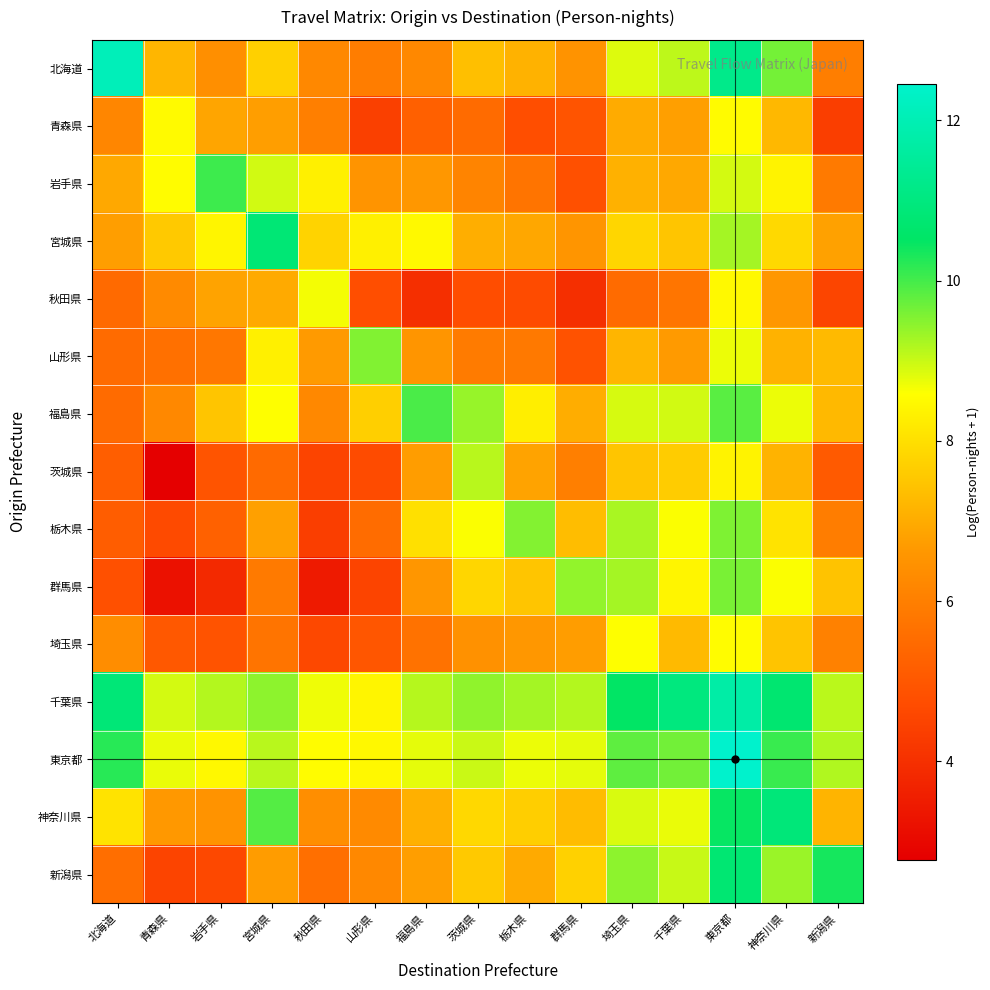

Which series has the widest spread of values?

群馬県